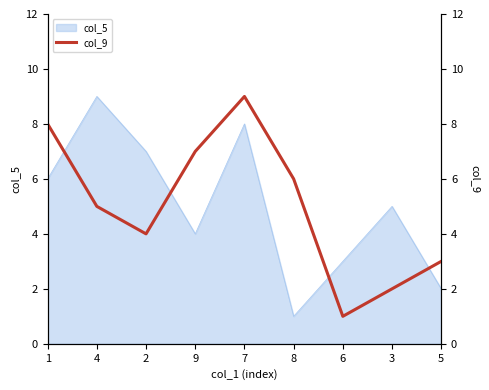

At which label does the data first exceed 5?

1